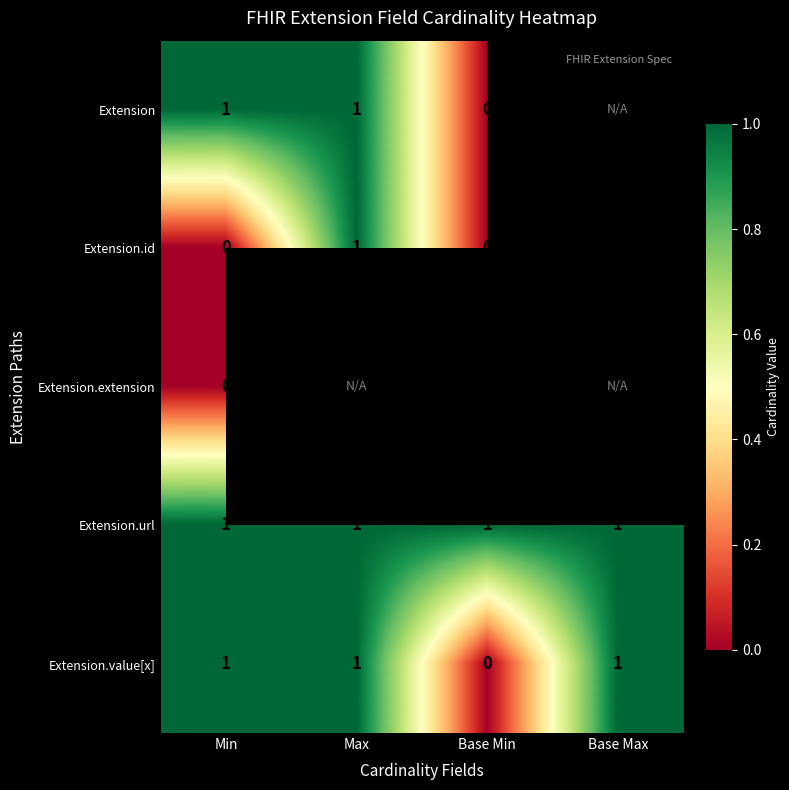

At how many categories does at least one series exceed 0?

4